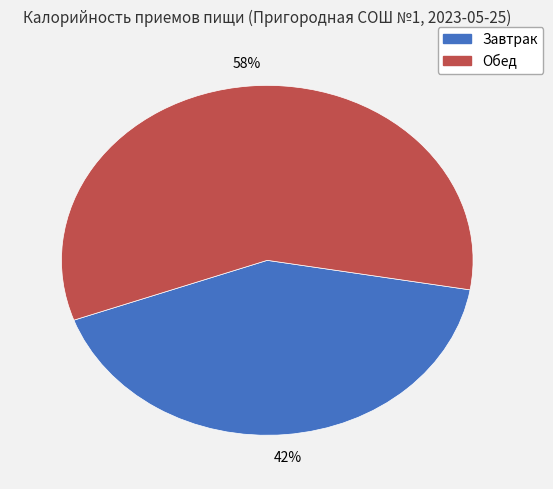

Is the sum of Завтрак and Обед greater than half?

Yes